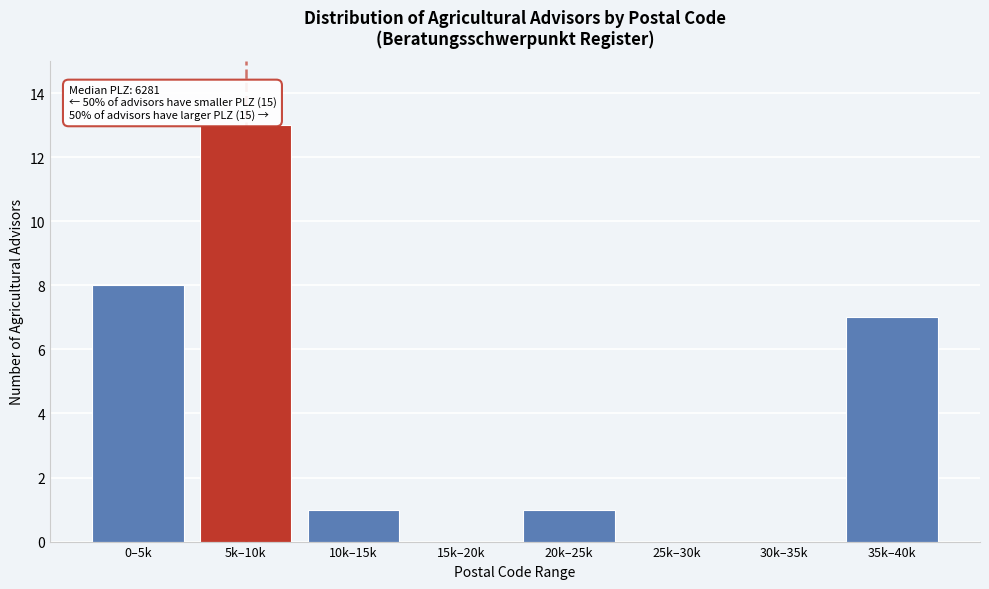

Reading left to right, extract all data points from this chart.

0–5k=8	5k–10k=13	10k–15k=1	15k–20k=0	20k–25k=1	25k–30k=0	30k–35k=0	35k–40k=7